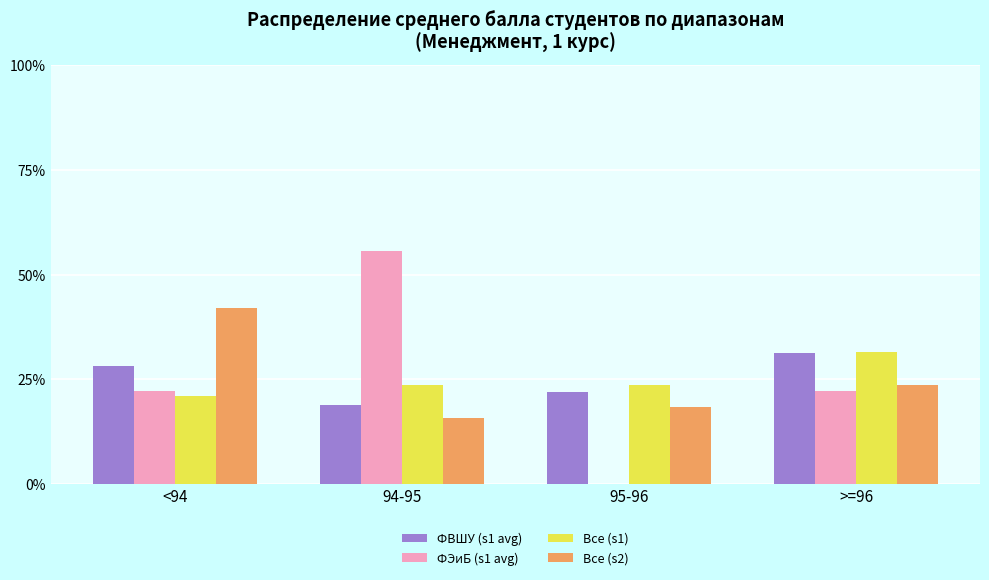

Is it true that ФВШУ (s1 avg) equals 42.3 at >=96?

False